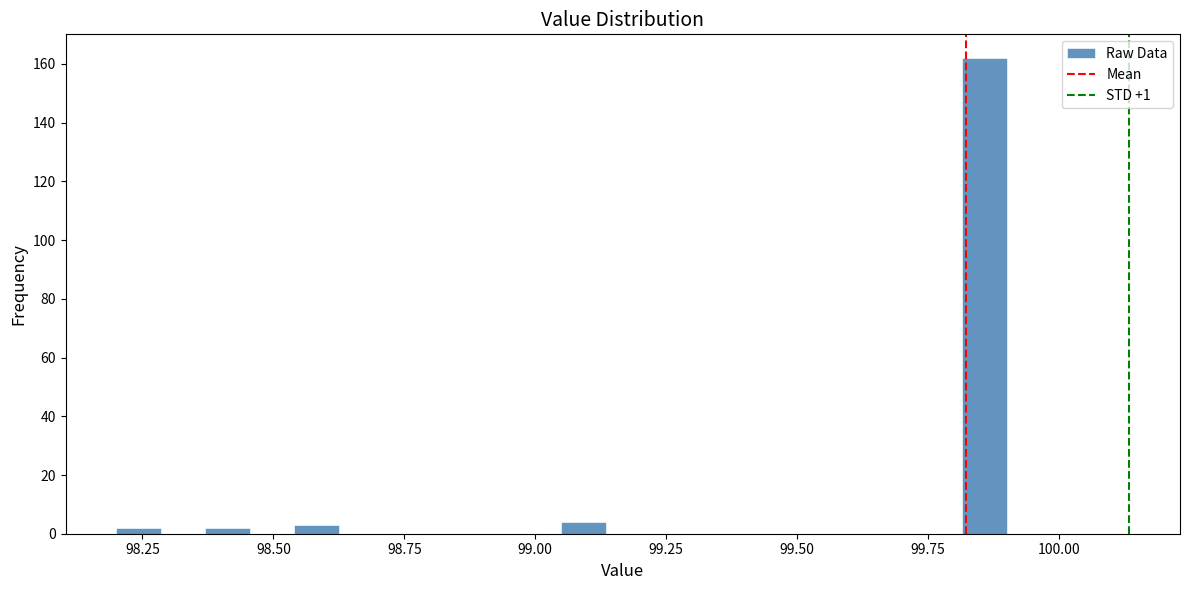

Read against the x-axis, roughly where is the centre of the tallest bar?

99.85